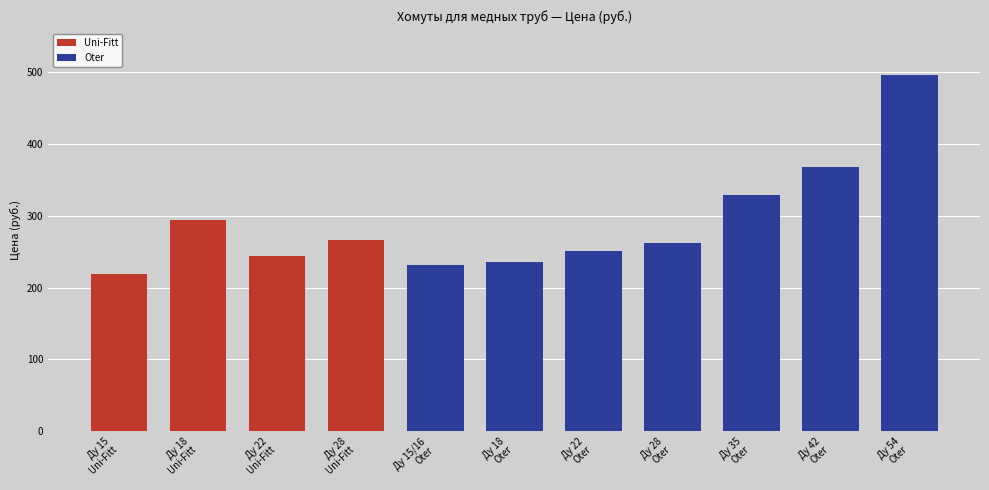

Reading left to right, transcribe all the data shown in this chart.

Uni-Fitt: 219.0	293.8	244.0	266.0	0.0	0.0	0.0	0.0	0.0	0.0	0.0
Oter: 0.0	0.0	0.0	0.0	231.2	236.2	251.4	261.6	329.0	367.9	496.1